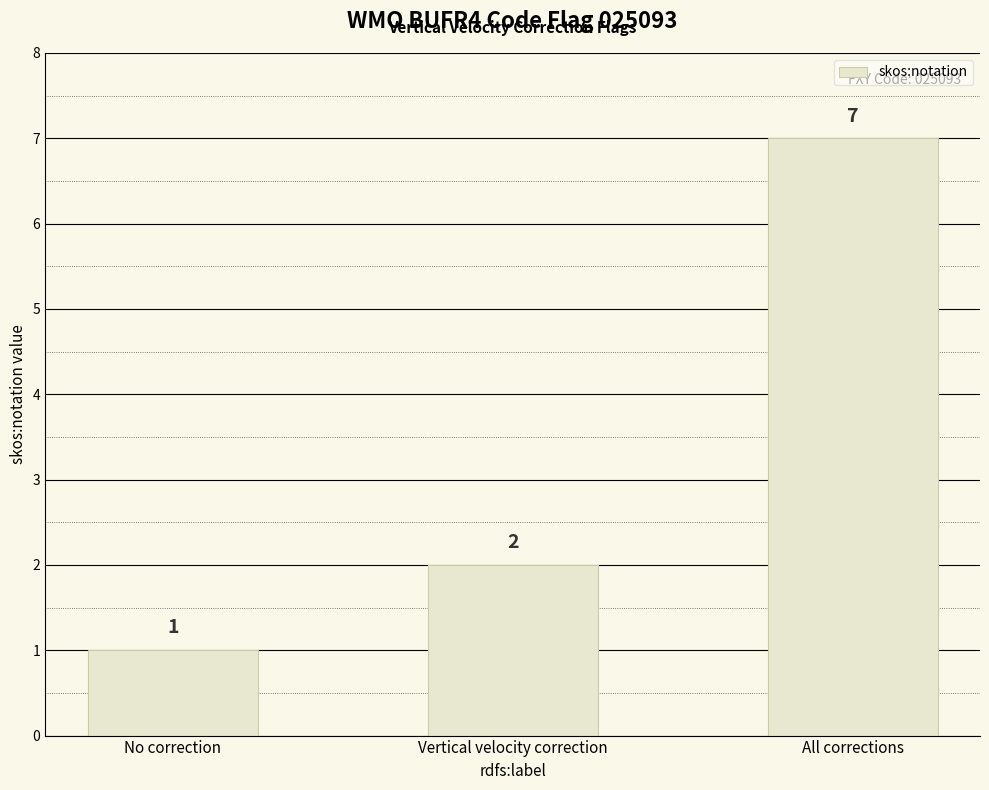

What position from the left is All corrections?

3